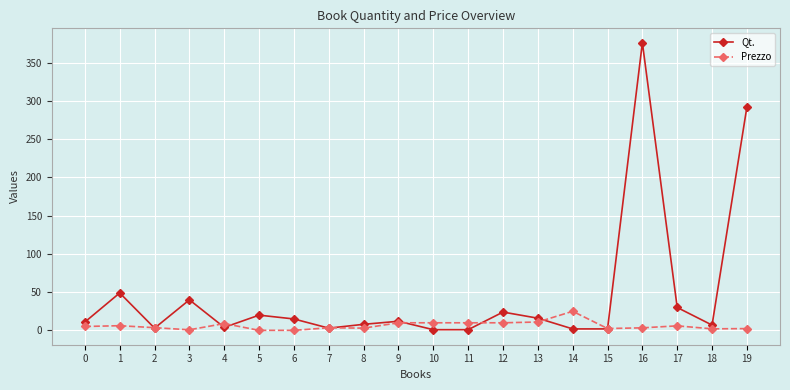

List the series in order of their peak value, lowest first.

Prezzo, Qt.